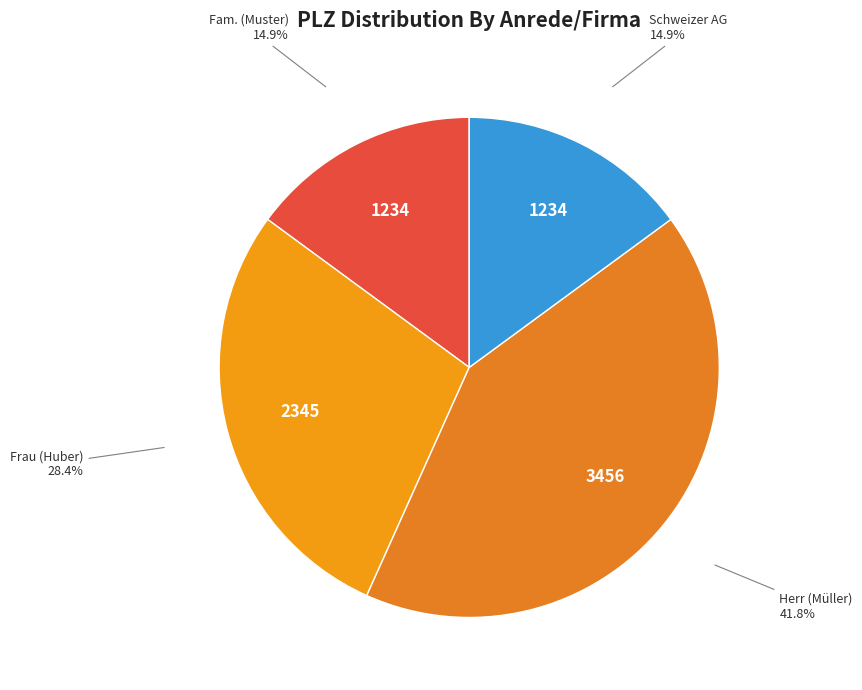

To the nearest percent, what portion does Schweizer AG represent?

15%